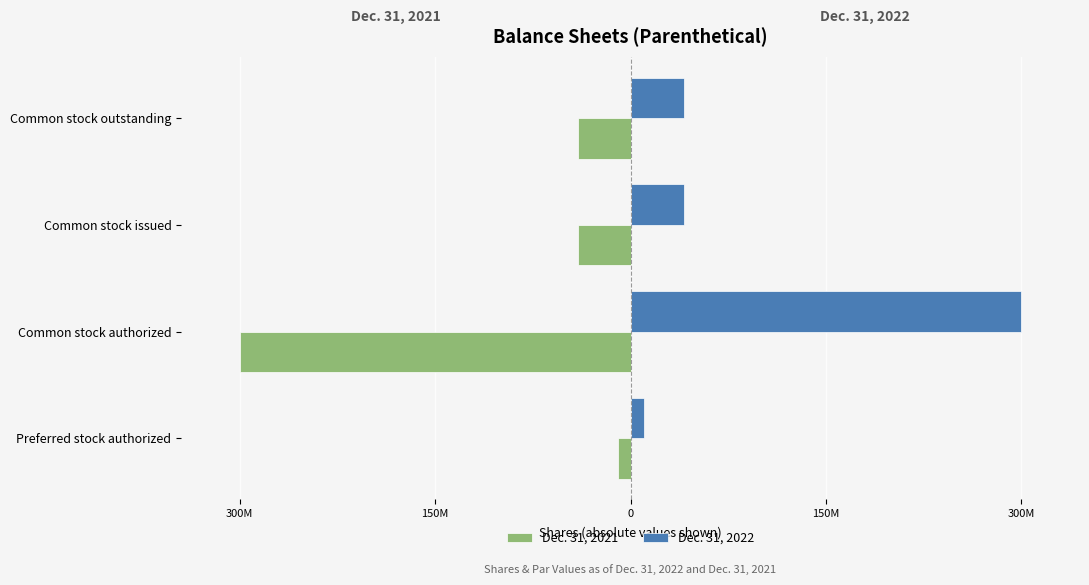

Reading right to left, list all the values displayed in this chart.

Dec. 31, 2021: -40473270	-40473270	-300000000	-10000000
Dec. 31, 2022: 41025062	41025062	300000000	10000000